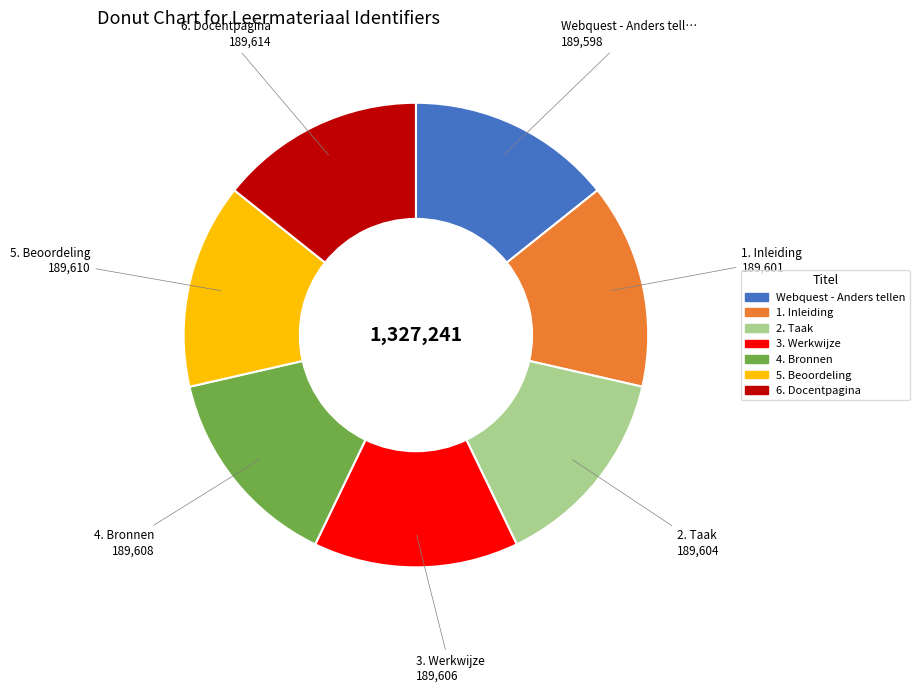

Is it true that 1. Inleiding is 5% of the pie?

False